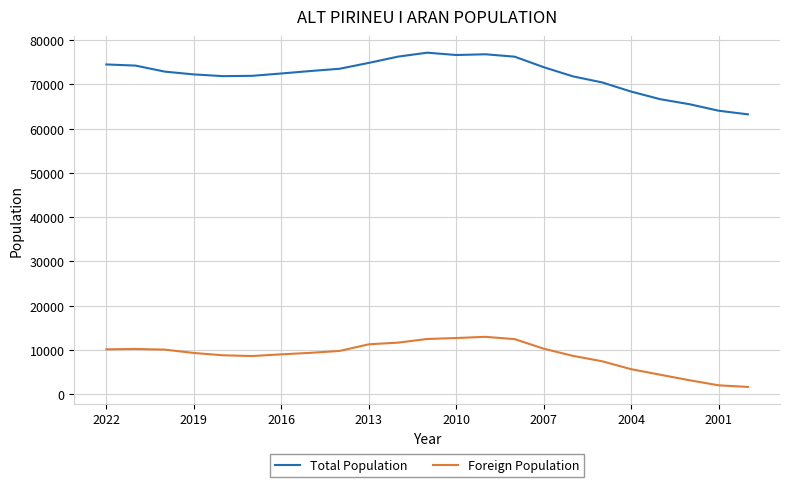

Does the chart have visible grid lines?

Yes